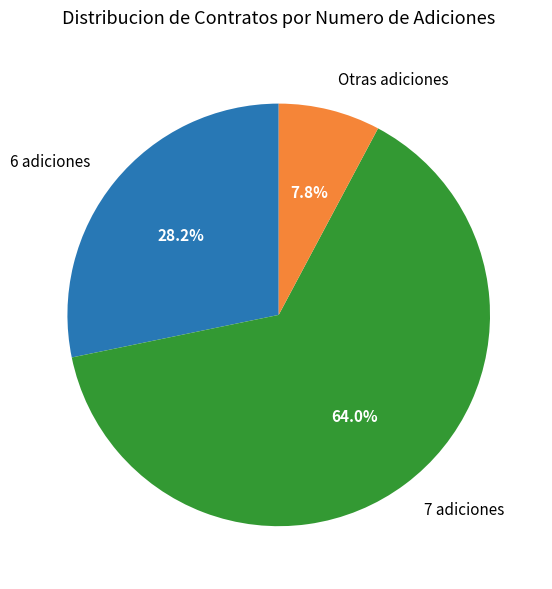

What is the total percentage of 6 adiciones and 7 adiciones?

92.2%